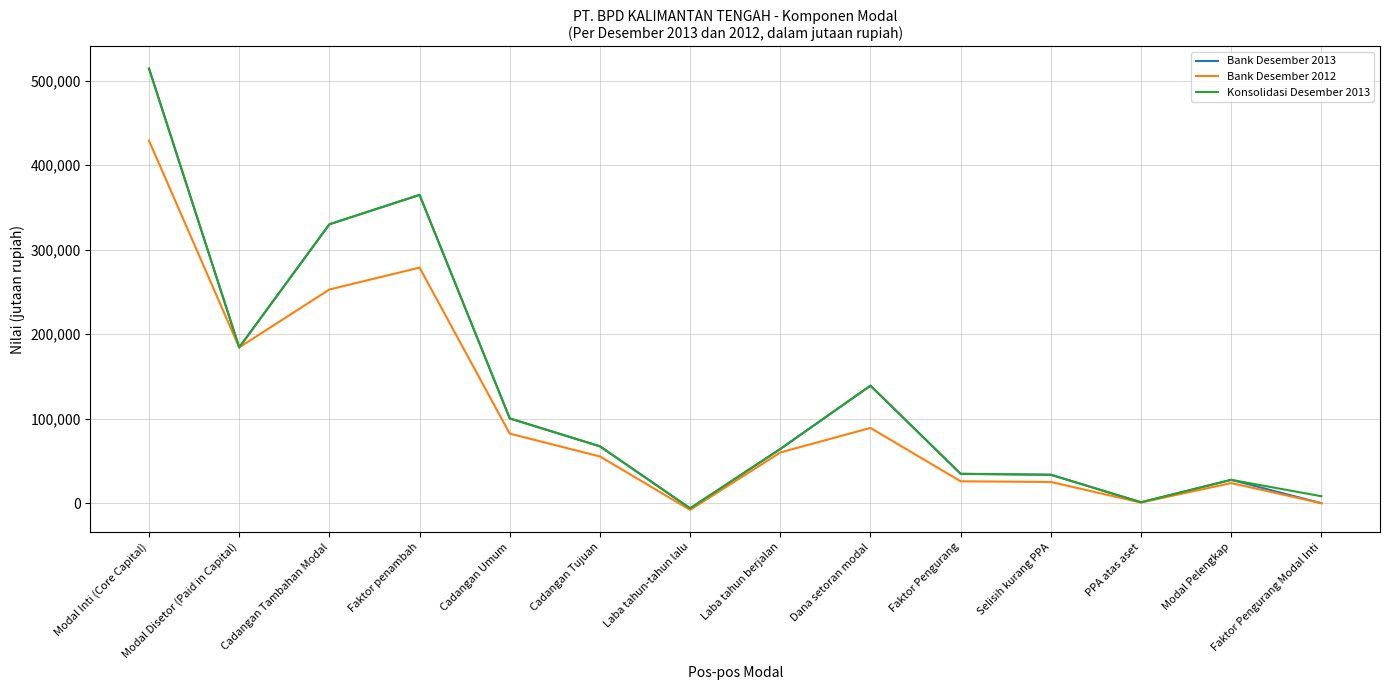

The Konsolidasi Desember 2013 series shows 15830 at Faktor Pengurang. True or false?

False